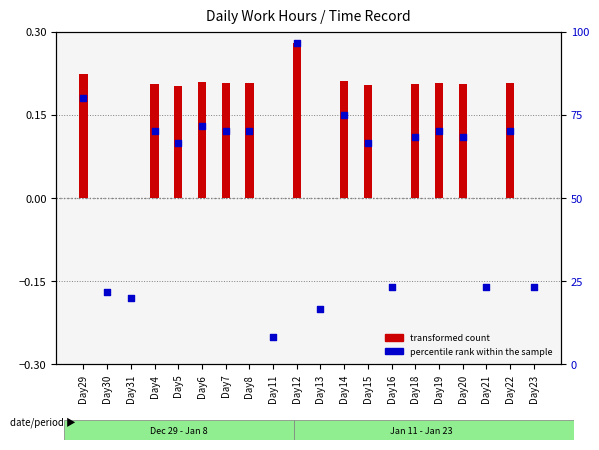

Which series has the widest spread of Y values?

percentile rank within the sample